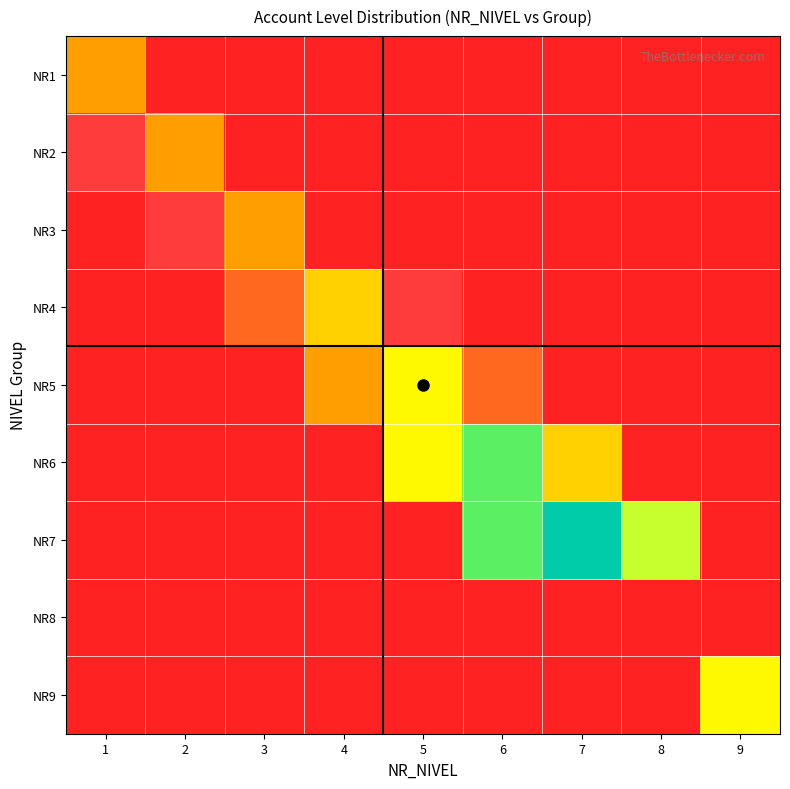

At how many categories does at least one series exceed 0?

9